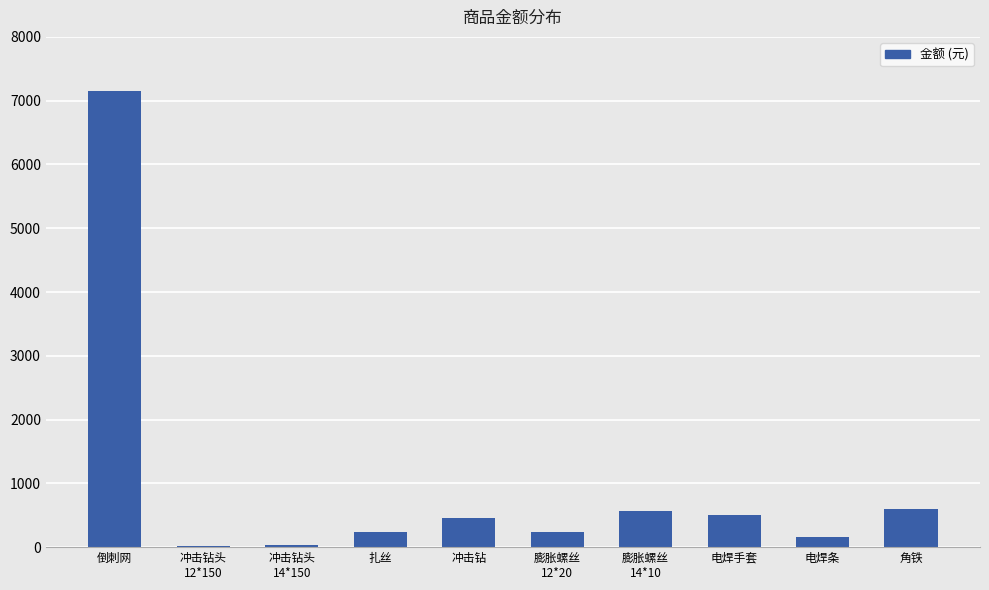

Are the bars horizontal?

No